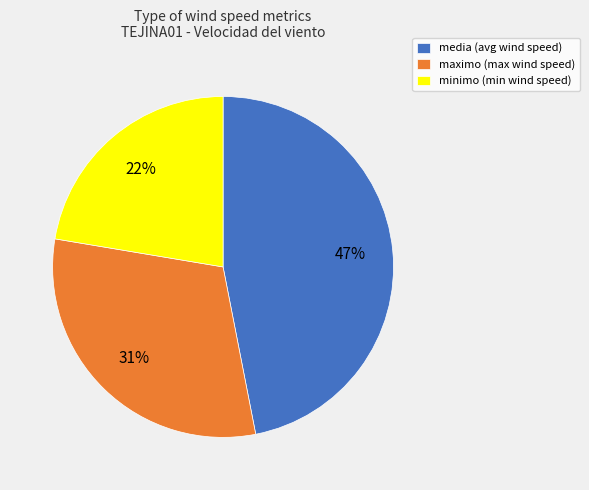

What percentage is the minimo slice, to the nearest percent?

22%